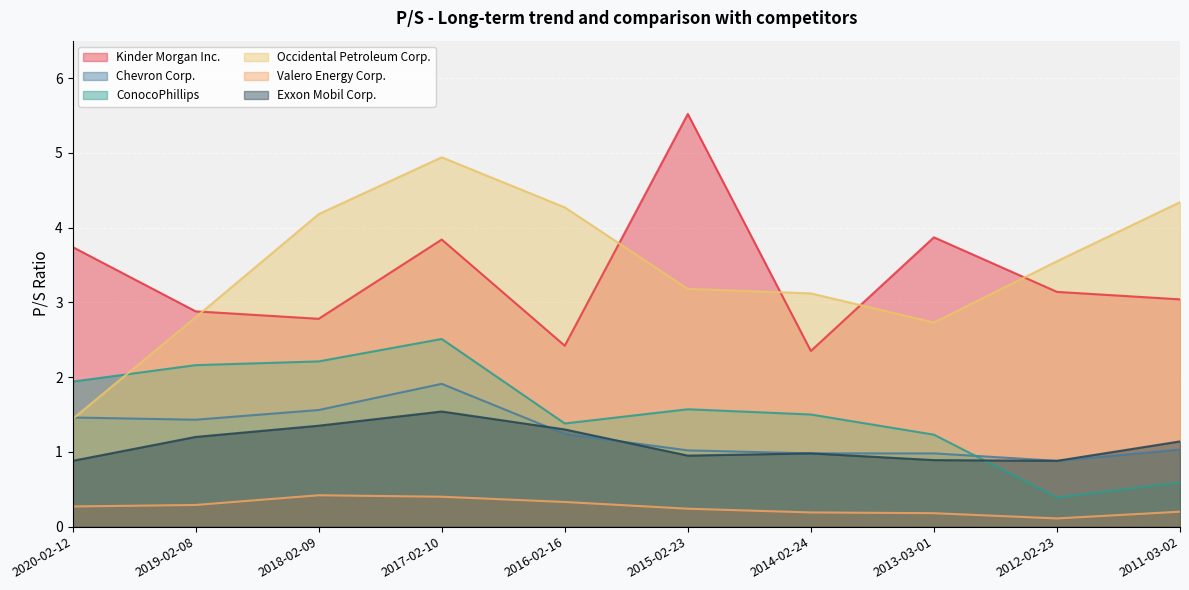

The value of ConocoPhillips at 2020-02-12 is 1.2. True or false?

False